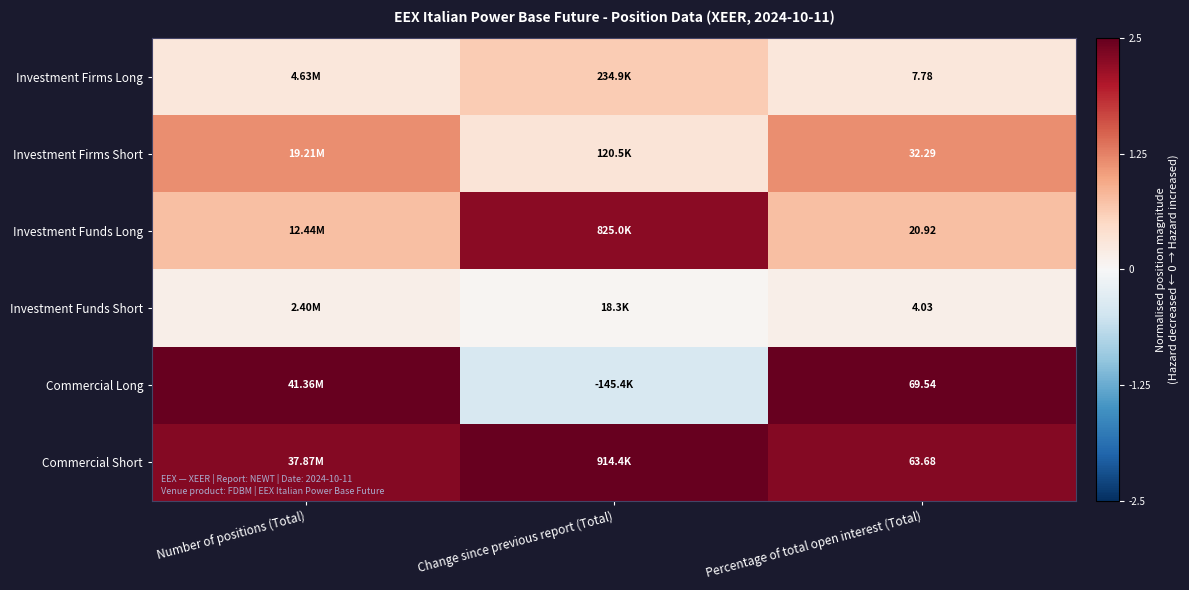

Rank the series at Percentage of total open interest (Total) from highest to lowest value.

Commercial Long, Commercial Short, Investment Firms Short, Investment Funds Long, Investment Firms Long, Investment Funds Short